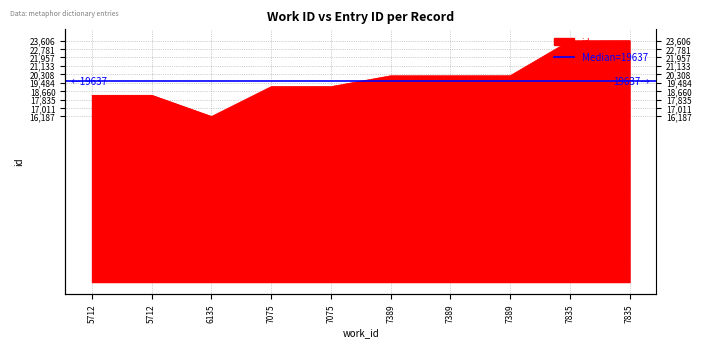

List the labels in order of value, largest first.

7835, 7835, 7389, 7389, 7389, 7075, 7075, 5712, 5712, 6135